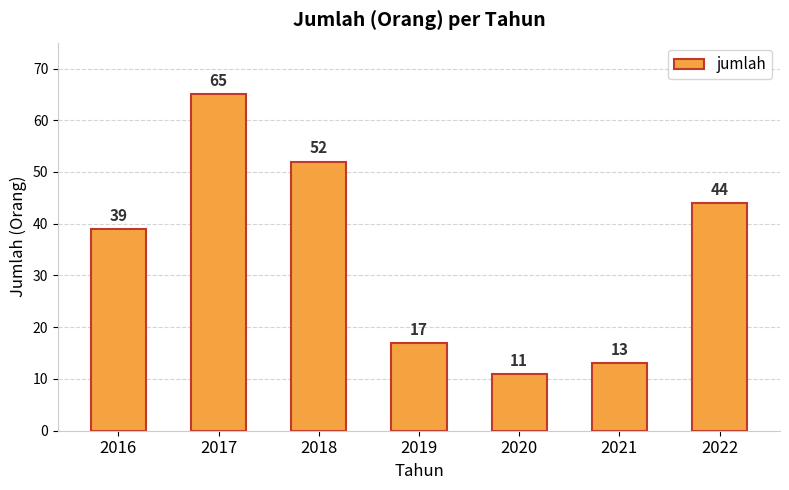

True or false: the data shows 16 at 2020.

False